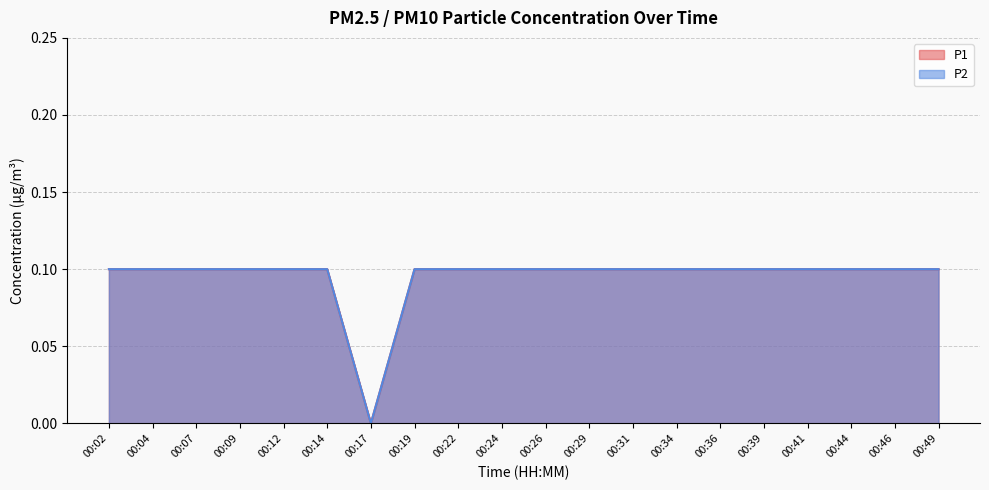

The P1 series shows 0.1 at 00:12. True or false?

True